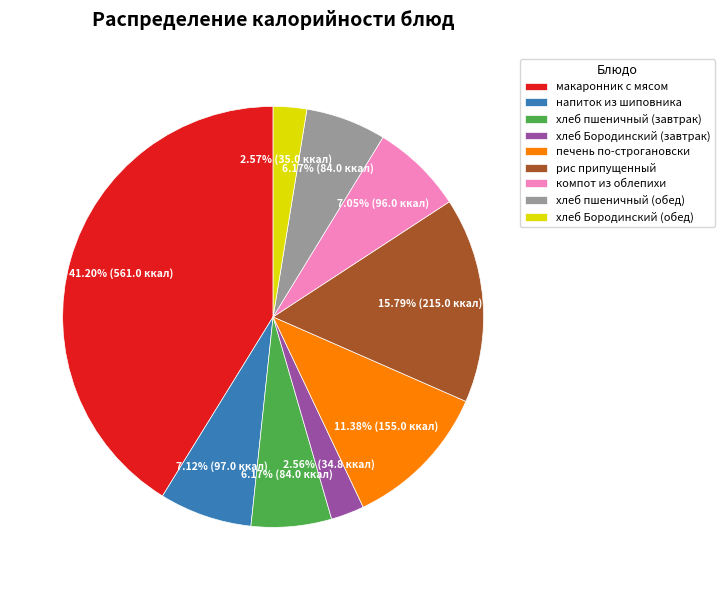

Approximately how many times larger is the value at компот из облепихи compared to рис припущенный?

0.4